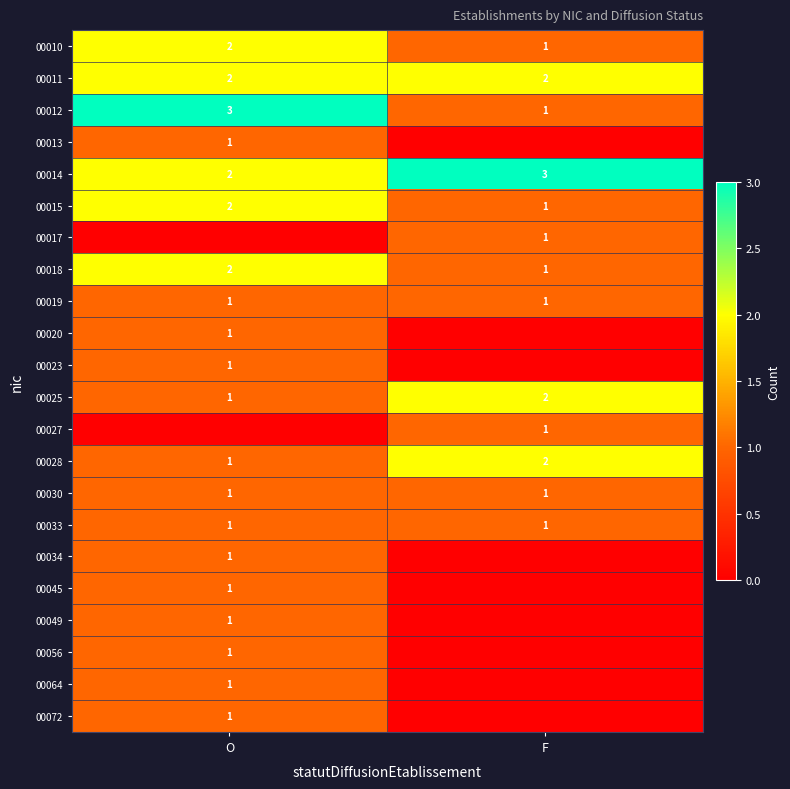

Is the value of 00034 at O greater than the value of 00014 at O?

No